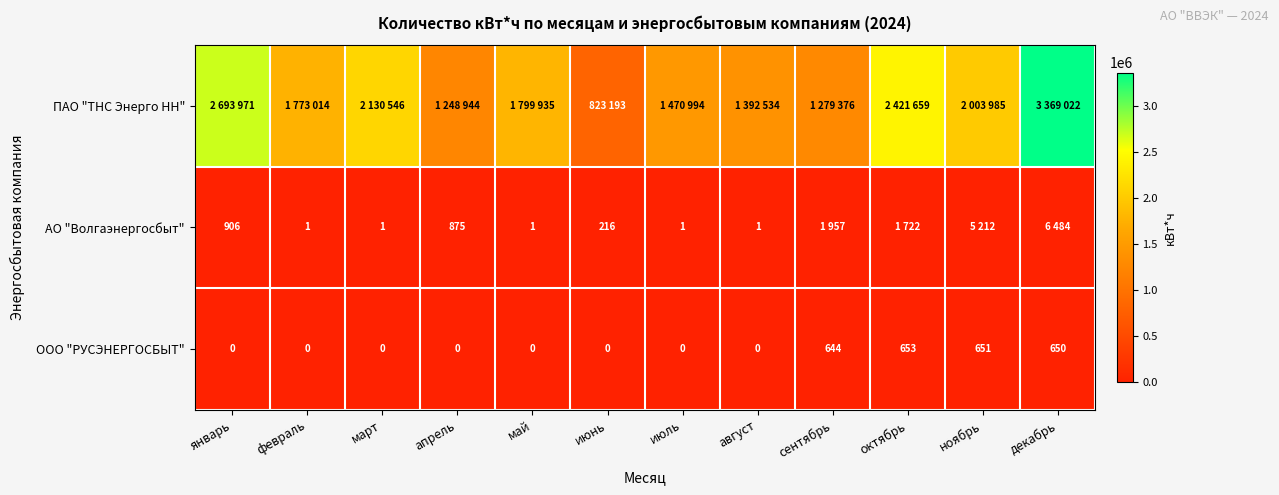

What is the sum of the ООО "РУСЭНЕРГОСБЫТ" values at февраль and сентябрь?

644